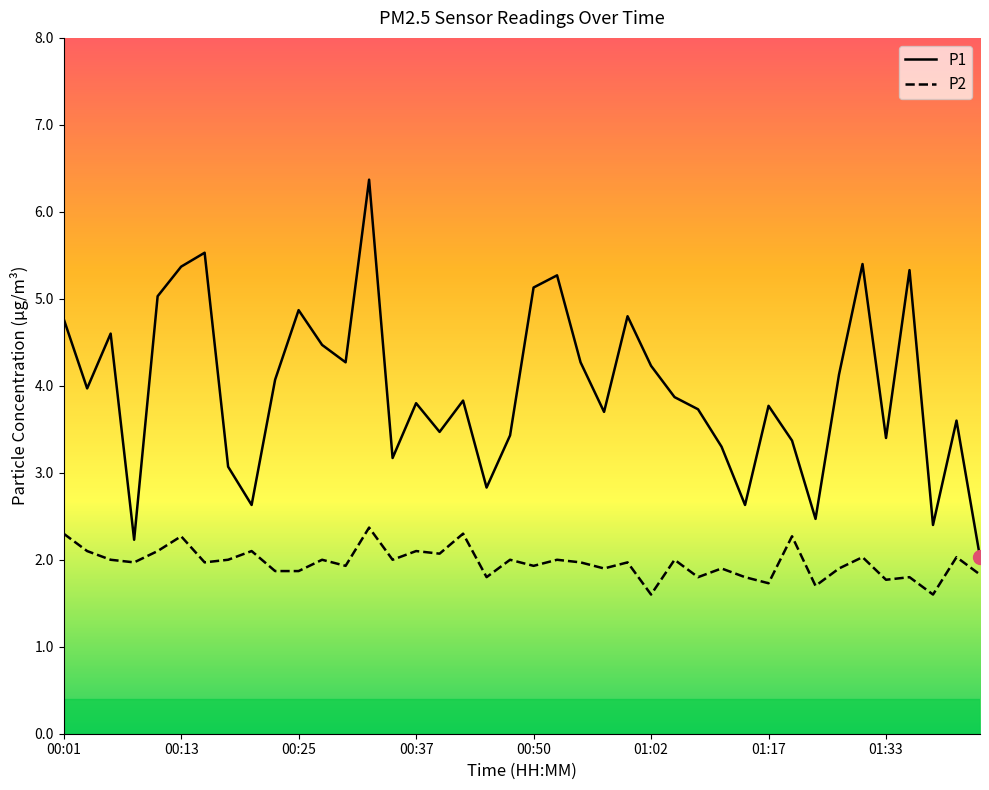

Which series has the largest range (max minus min)?

P1